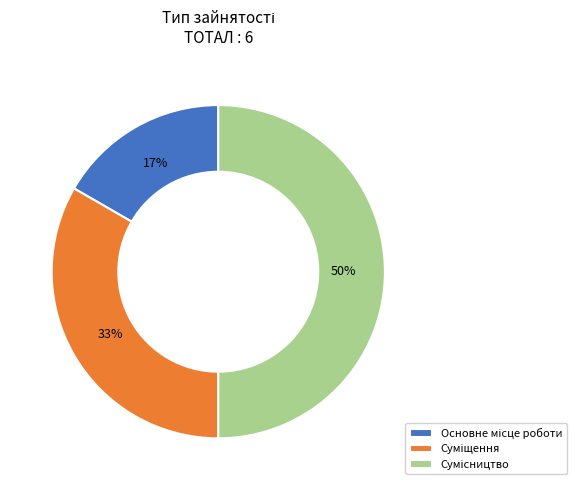

To the nearest percent, what is the difference between the largest and smallest slice percentages?

33%